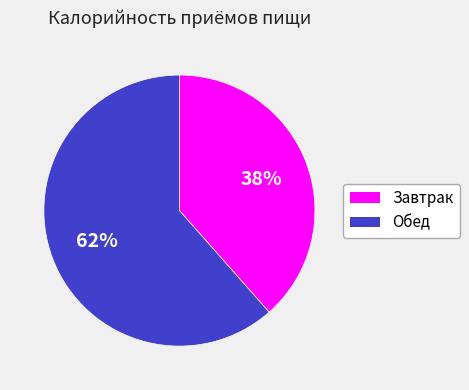

Count the number of slices in the pie.

2